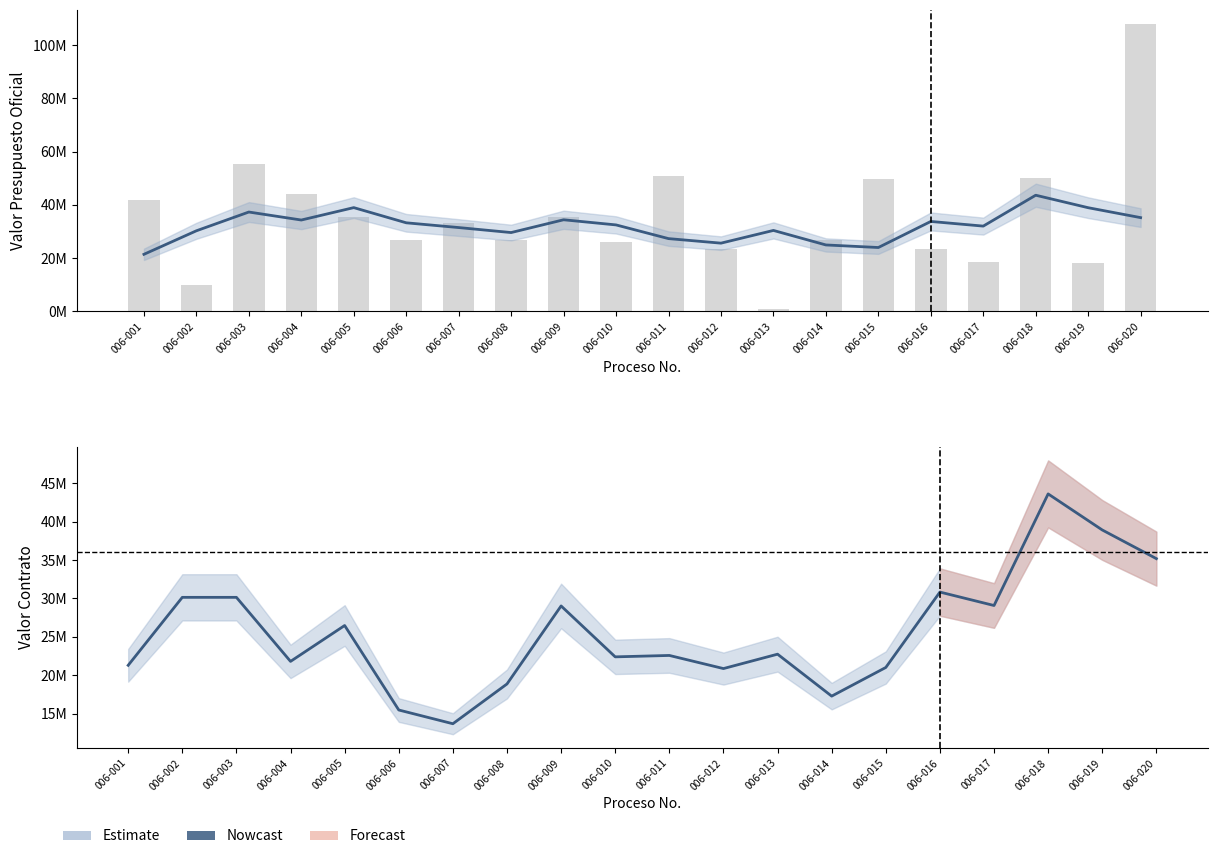

Between 006-003 and 006-017, which series saw the biggest shift?

VALOR PRESUPUESTO OFICIAL